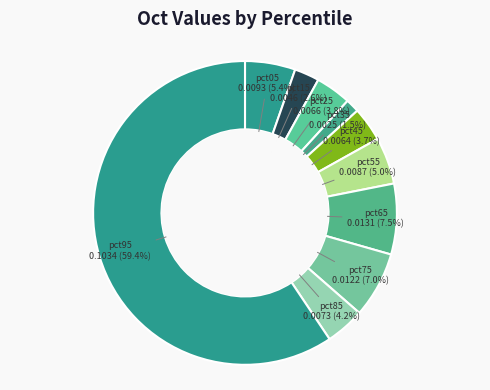

How many segments does this pie chart have?

10